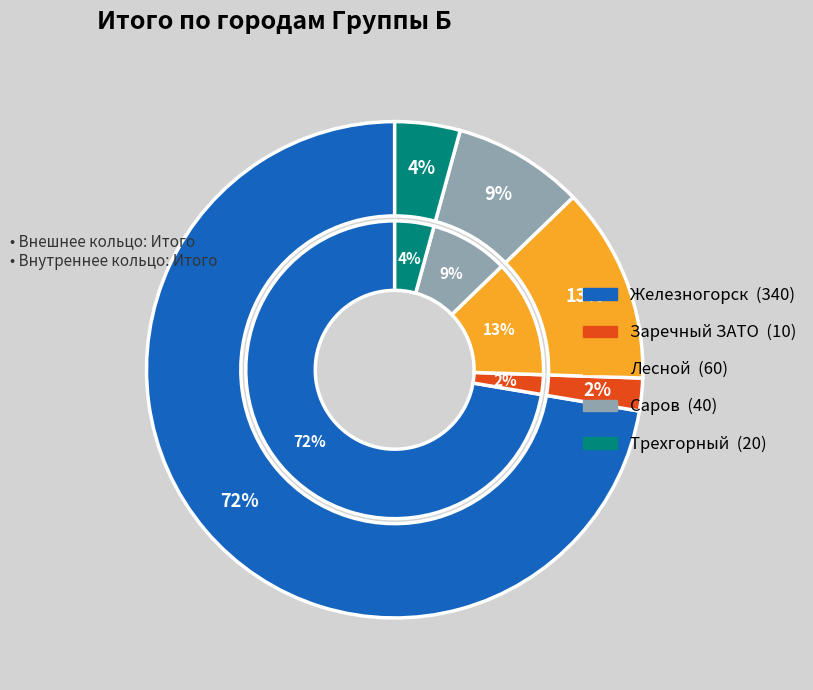

True or false: Саров accounts for 17% of the total.

False